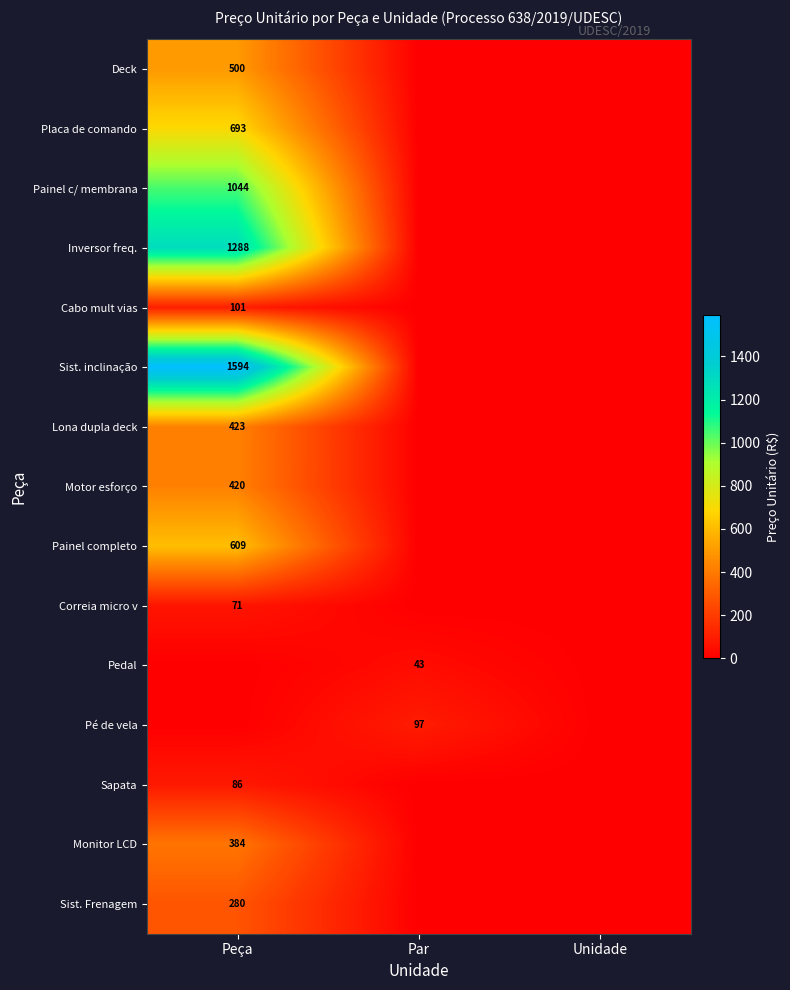

True or false: Deck has a value of 500 at Peça.

True